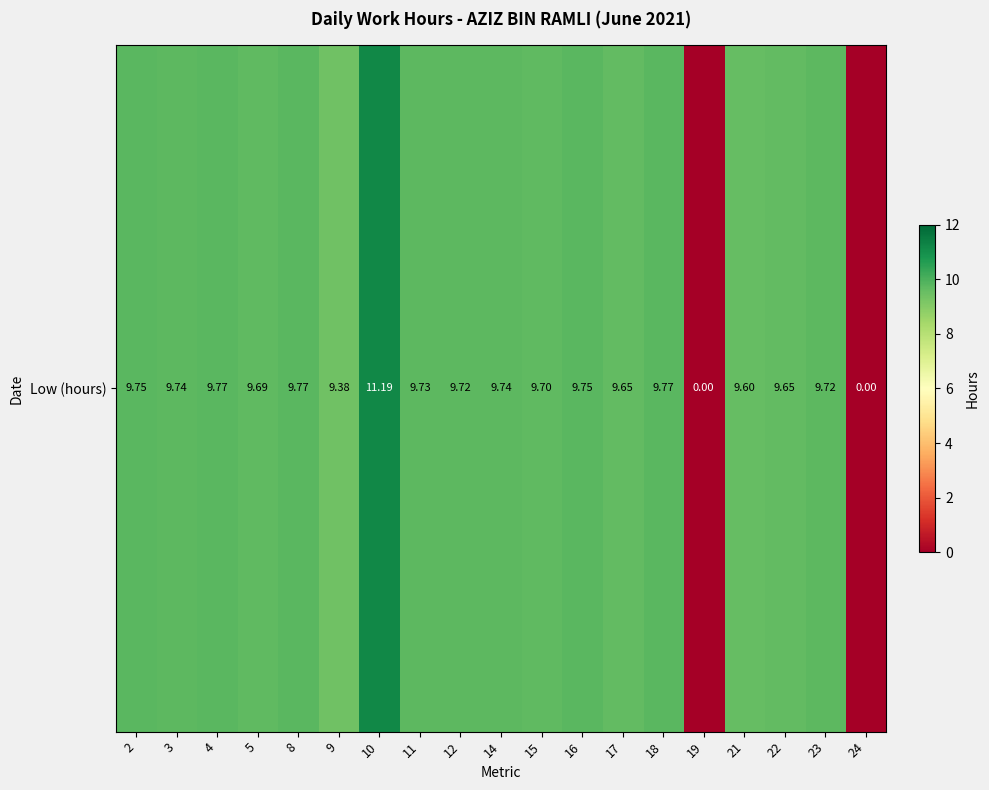

Reading left to right, transcribe all the data shown in this chart.

2=9.8	3=9.7	4=9.8	5=9.7	8=9.8	9=9.4	10=11.2	11=9.7	12=9.7	14=9.7	15=9.7	16=9.8	17=9.7	18=9.8	19=0.0	21=9.6	22=9.7	23=9.7	24=0.0